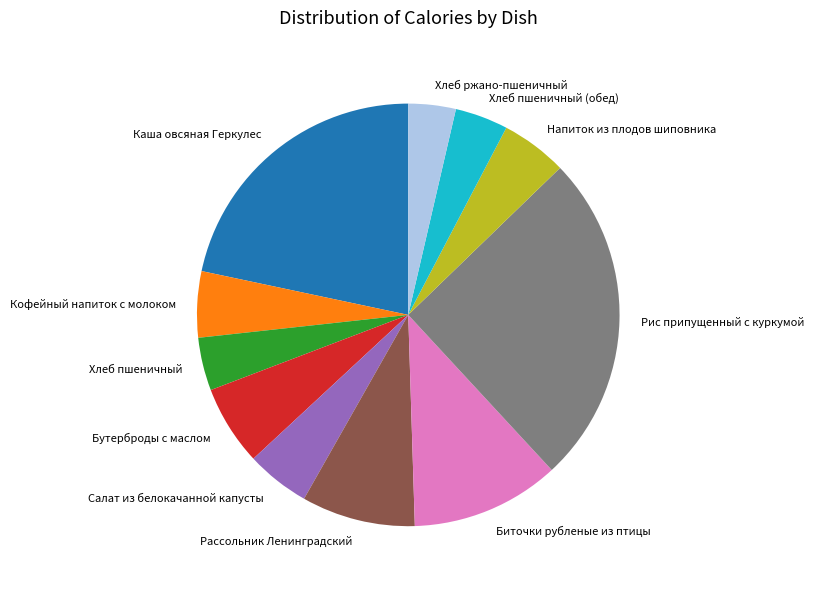

How many segments does this pie chart have?

11